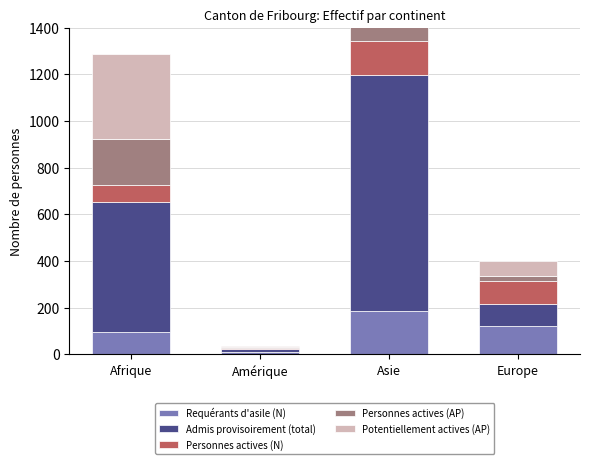

Rank the series at Amérique from highest to lowest value.

Admis provisoirement (total), Requérants d'asile (N), Personnes actives (N), Potentiellement actives (AP), Personnes actives (AP)